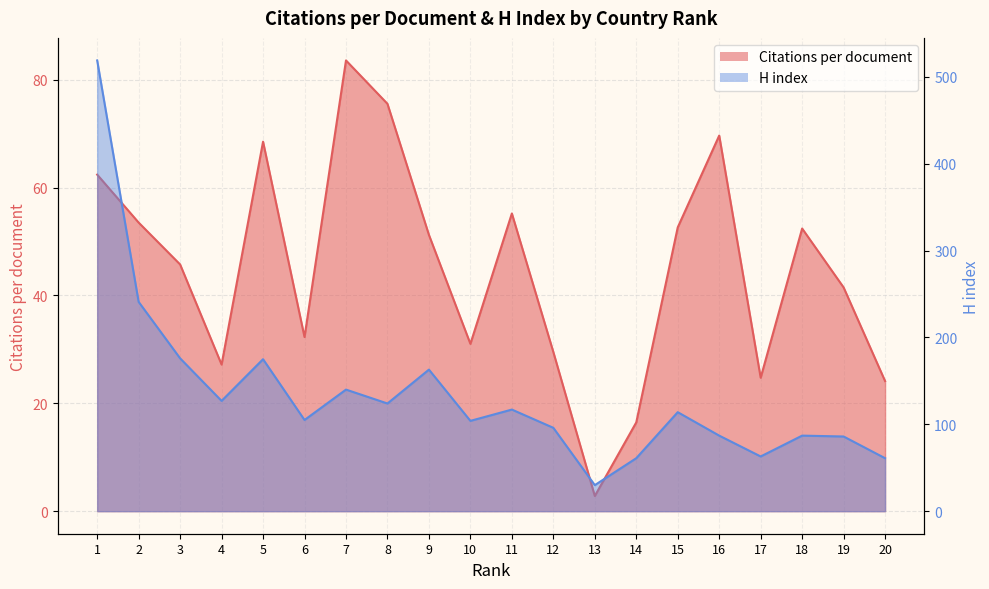

The H index series shows 61.2 at 11. True or false?

False